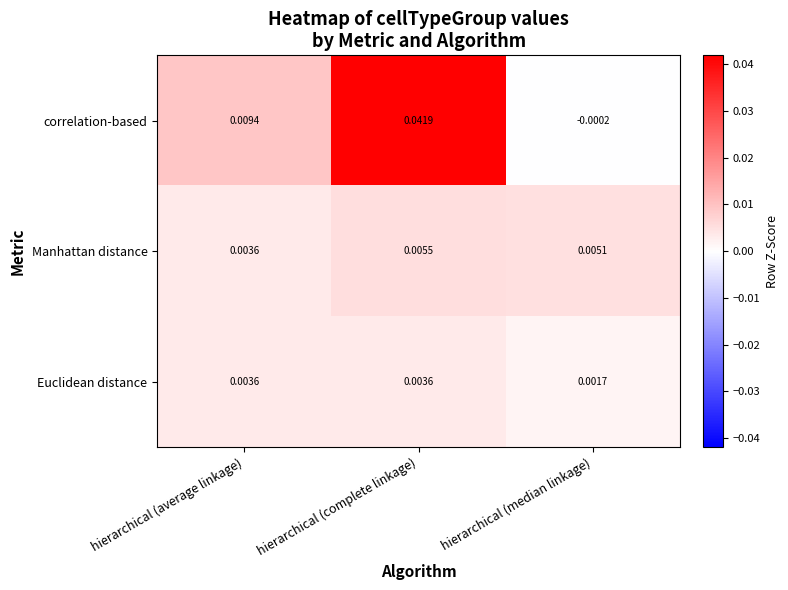

At which category is the sum across all series the highest?

hierarchical (complete linkage)